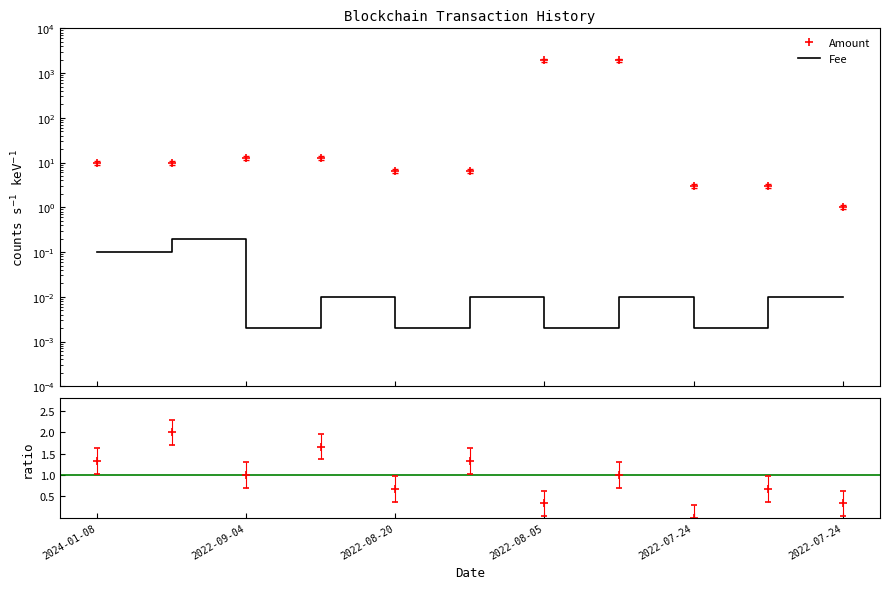

True or false: Amount and Fee cross at least once.

False